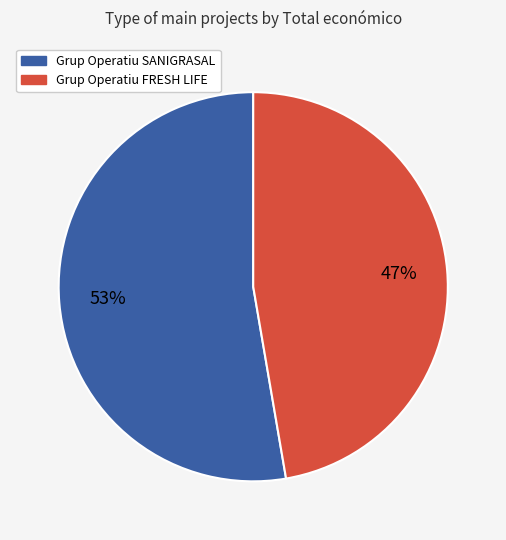

To the nearest percent, what portion does Grup Operatiu SANIGRASAL represent?

53%